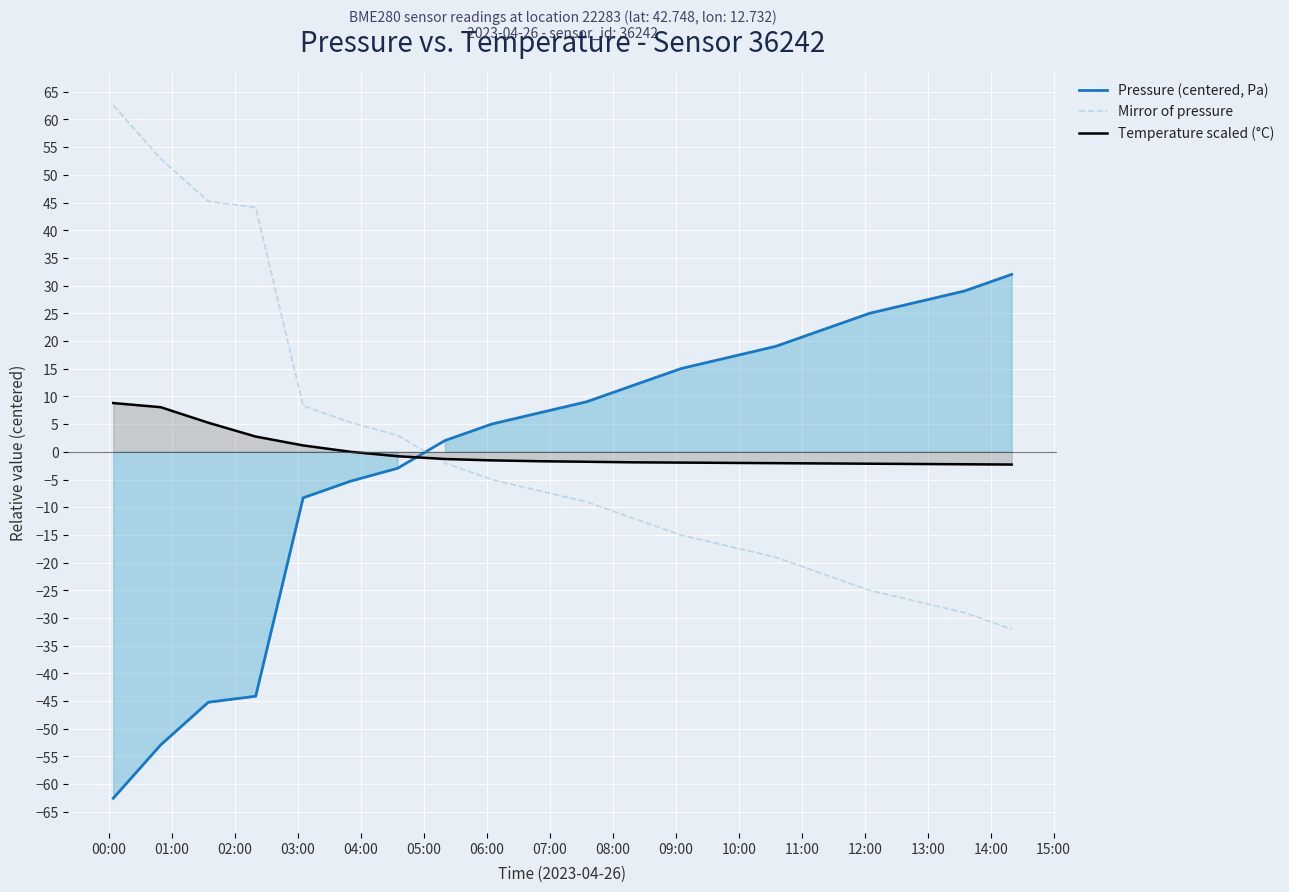

What is the lowest value of the Mirror of pressure series?

-32.0